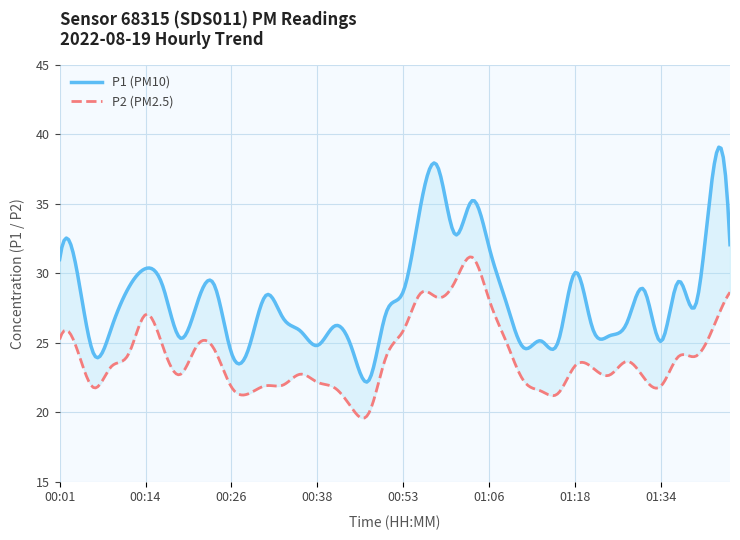

Does the chart have visible grid lines?

Yes